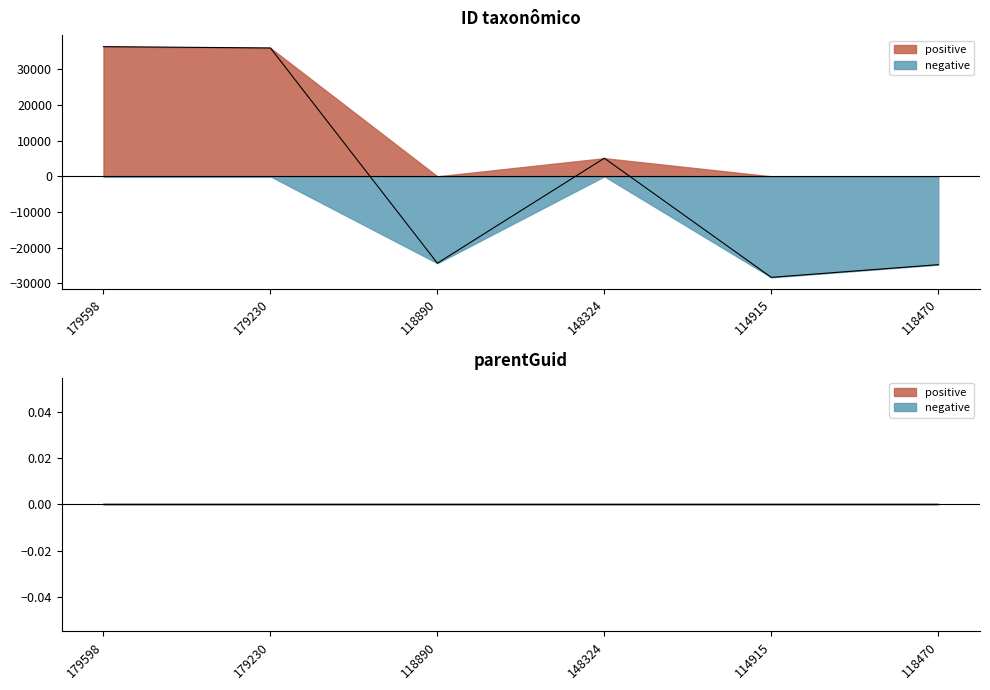

Reading left to right, transcribe all the data shown in this chart.

36360.2	35992.2	-24347.8	5086.2	-28322.8	-24767.8